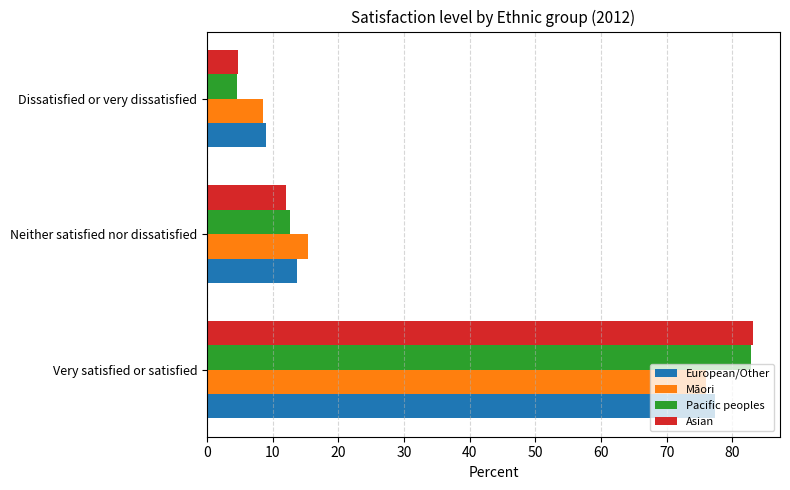

How many data points does each series have?

3